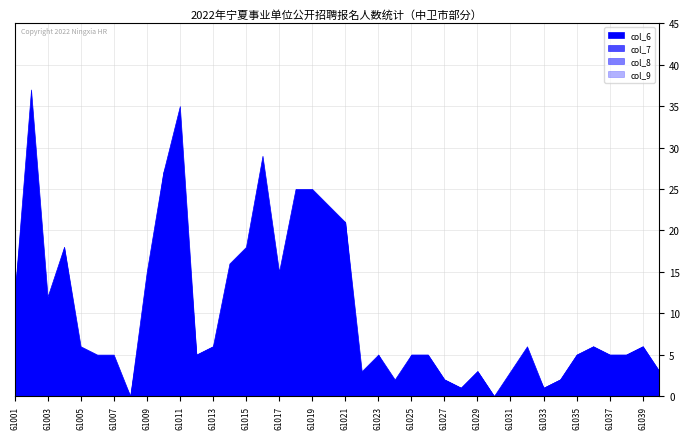

Which series has the largest total across all categories?

col_6